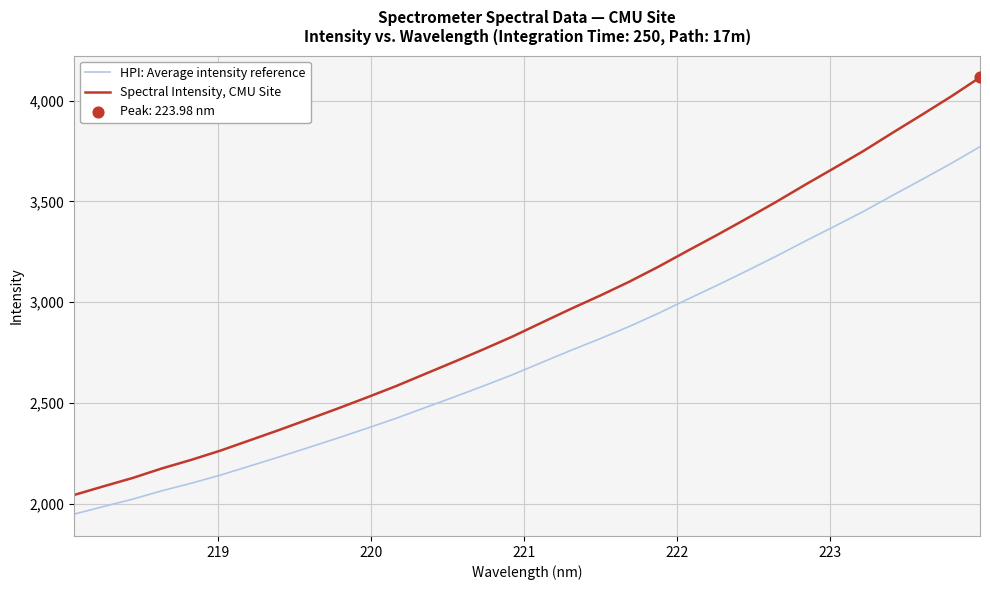

Which series has the largest total across all categories?

Spectral Intensity, CMU Site